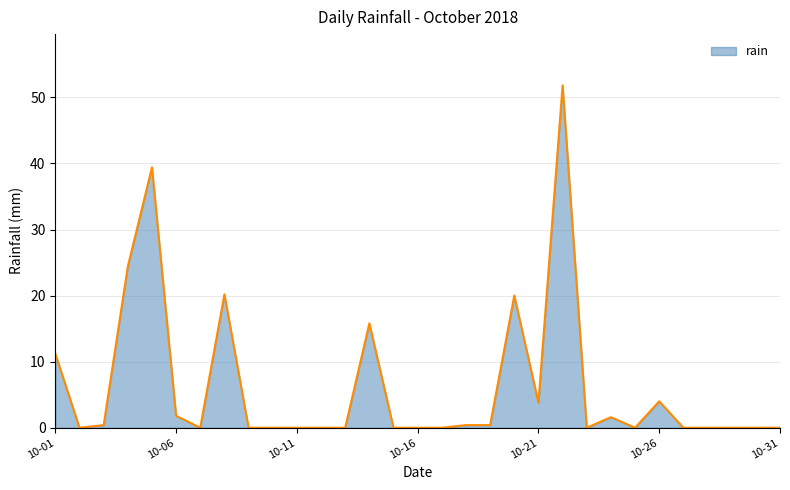

What is the maximum value shown in the chart?

51.8